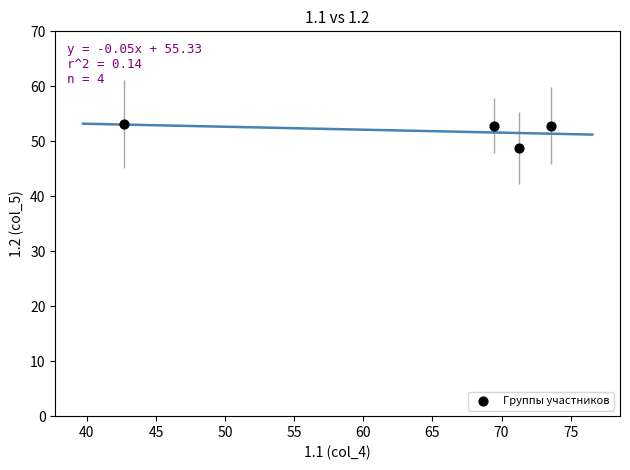

What Y value in the scatter plot is closest to 50?

48.8